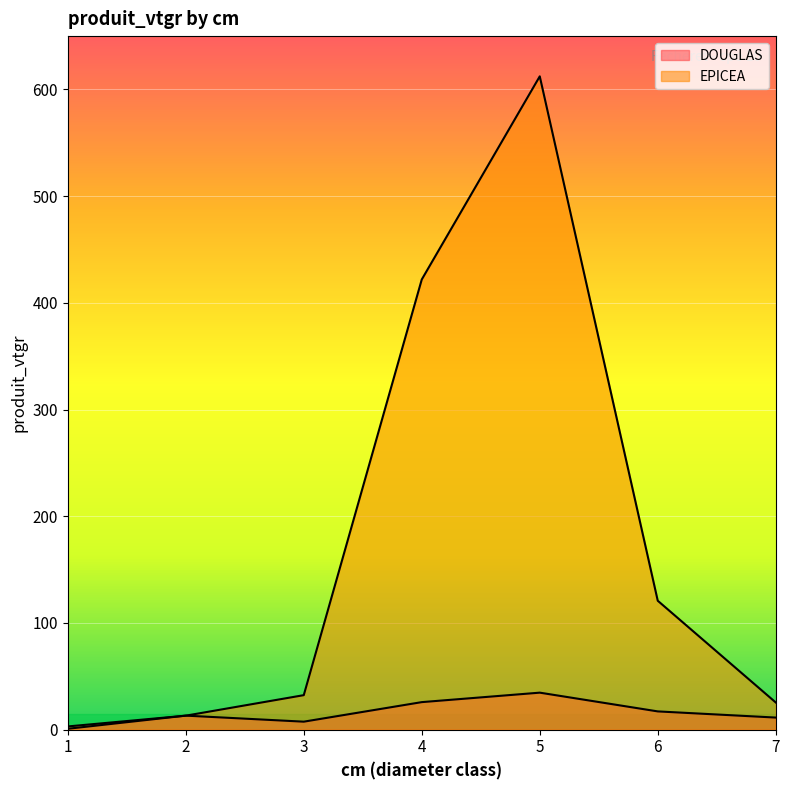

List the series in order of their overall mean, lowest first.

DOUGLAS, EPICEA